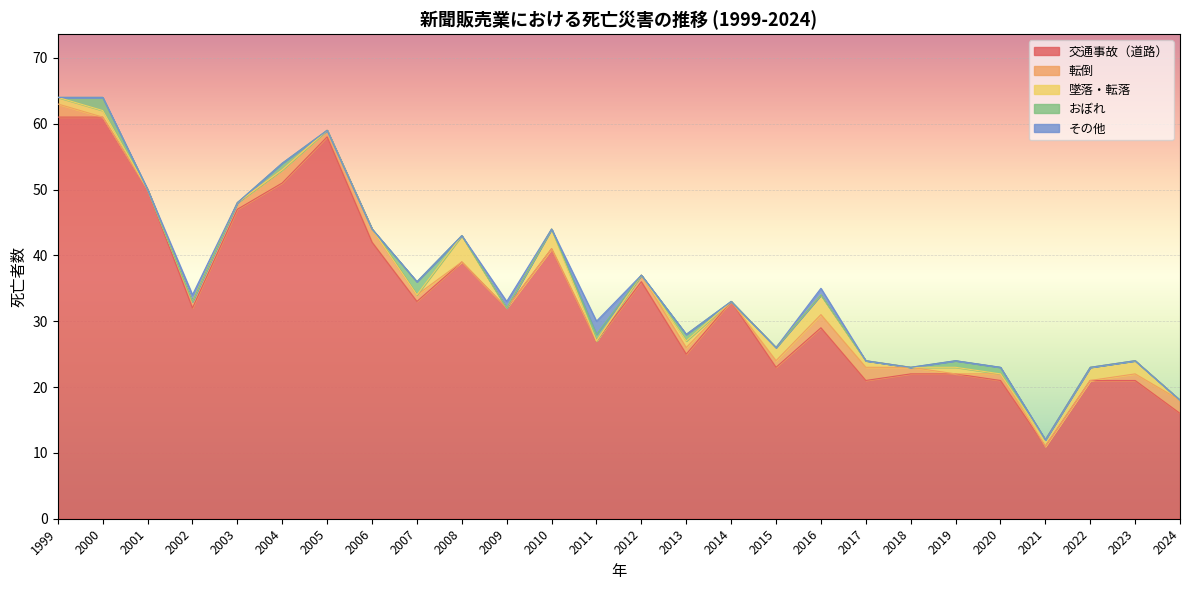

Is it true that 転倒 equals 2 at 2013?

False